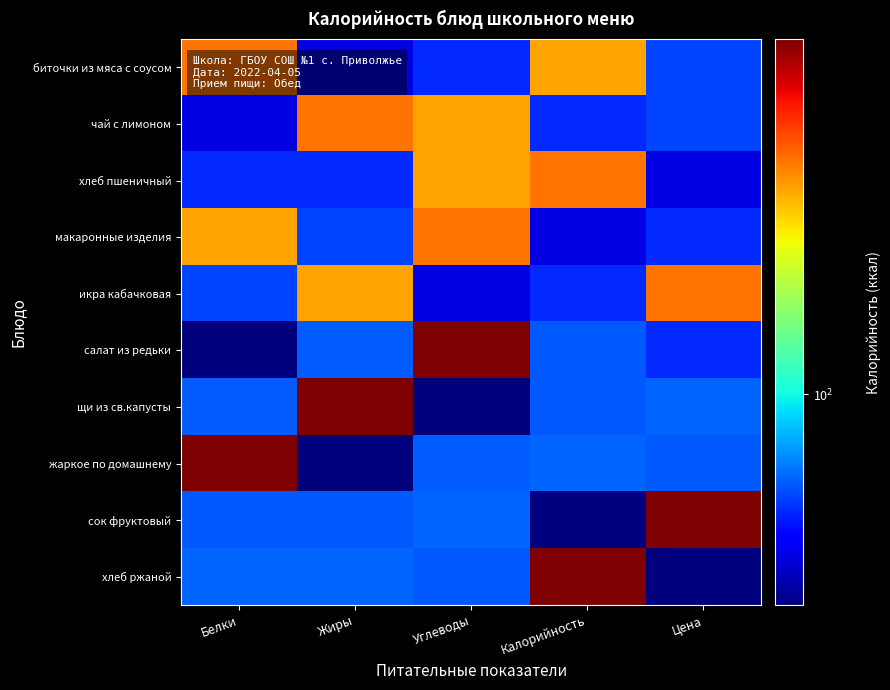

Reading left to right, what are all the values shown in this chart?

биточки из мяса с соусом: Белки=201.7	Жиры=61.8	Углеводы=70.3	Калорийность=185.7	Цена=73.8
чай с лимоном: Белки=61.8	Жиры=201.7	Углеводы=185.7	Калорийность=70.3	Цена=73.8
хлеб пшеничный: Белки=70.3	Жиры=70.3	Углеводы=185.7	Калорийность=201.7	Цена=61.8
макаронные изделия: Белки=185.7	Жиры=73.8	Углеводы=201.7	Калорийность=61.8	Цена=70.3
икра кабачковая: Белки=73.8	Жиры=185.7	Углеводы=61.8	Калорийность=70.3	Цена=201.7
салат из редьки: Белки=53.1	Жиры=76.7	Углеводы=290.2	Калорийность=76.0	Цена=70.3
щи из св.капусты: Белки=76.7	Жиры=290.2	Углеводы=53.1	Калорийность=76.0	Цена=77.7
жаркое по домашнему: Белки=290.2	Жиры=53.1	Углеводы=76.7	Калорийность=77.7	Цена=76.0
сок фруктовый: Белки=76.0	Жиры=76.0	Углеводы=77.7	Калорийность=53.1	Цена=290.2
хлеб ржаной: Белки=77.7	Жиры=77.7	Углеводы=76.0	Калорийность=290.2	Цена=53.1